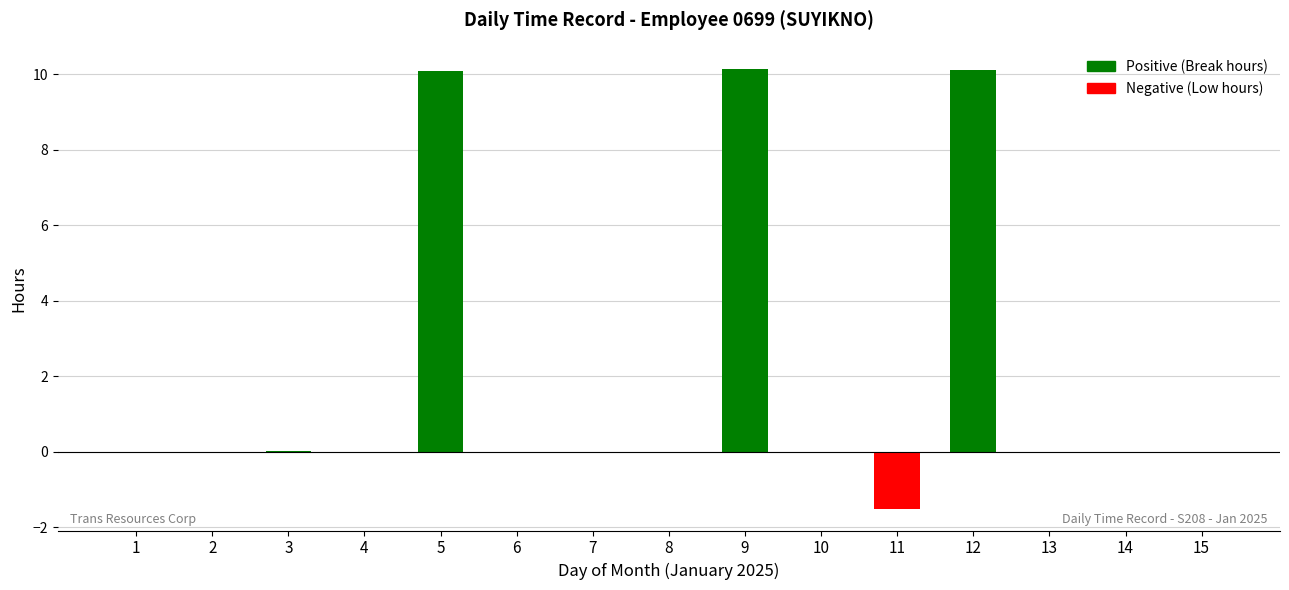

What is the difference between the values at 9 and 10?

10.1